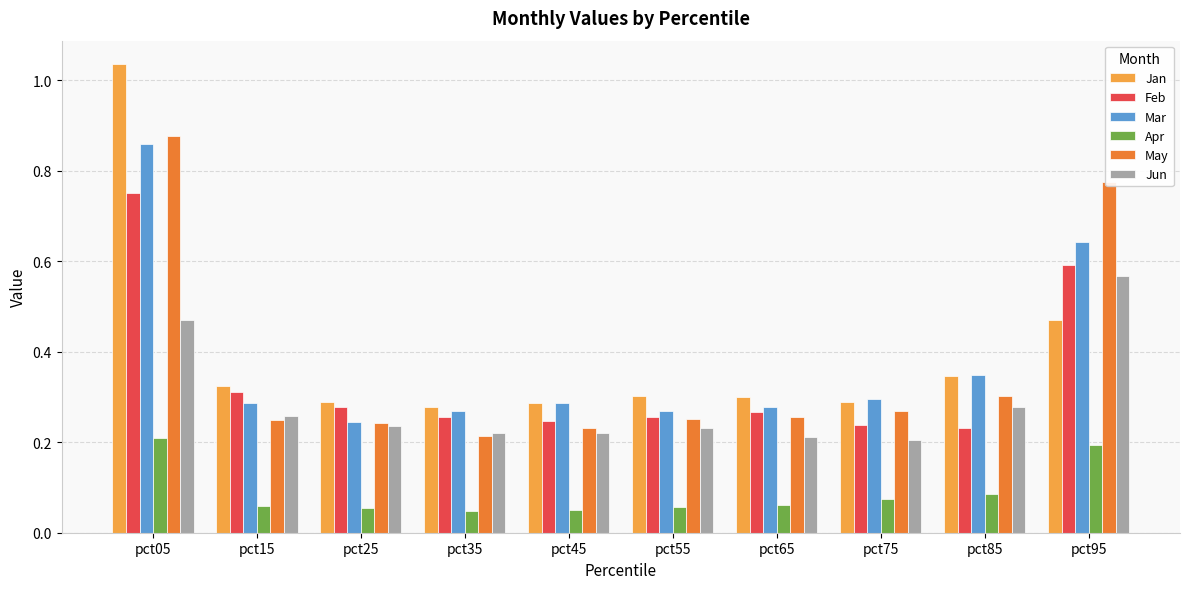

Which series has the largest range (max minus min)?

Jan